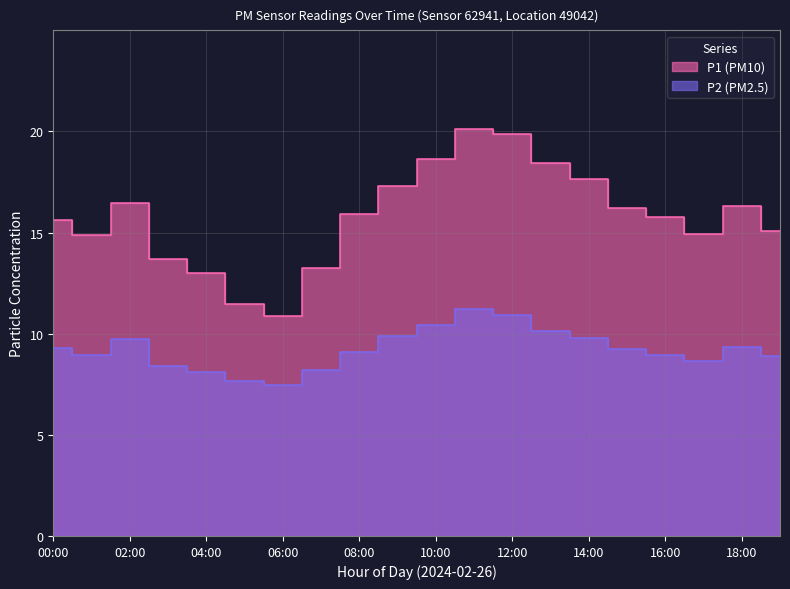

Rank the series by their maximum value, from highest to lowest.

P1, P2